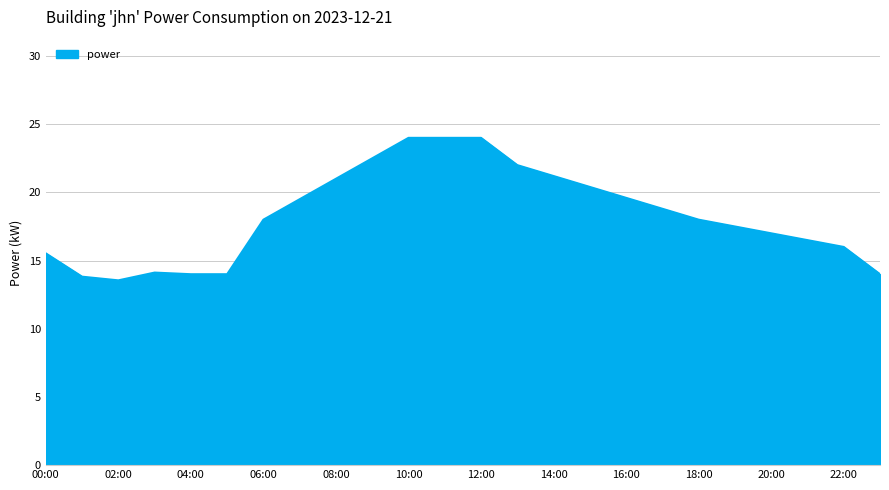

What is the minimum value shown in the chart?

13.6